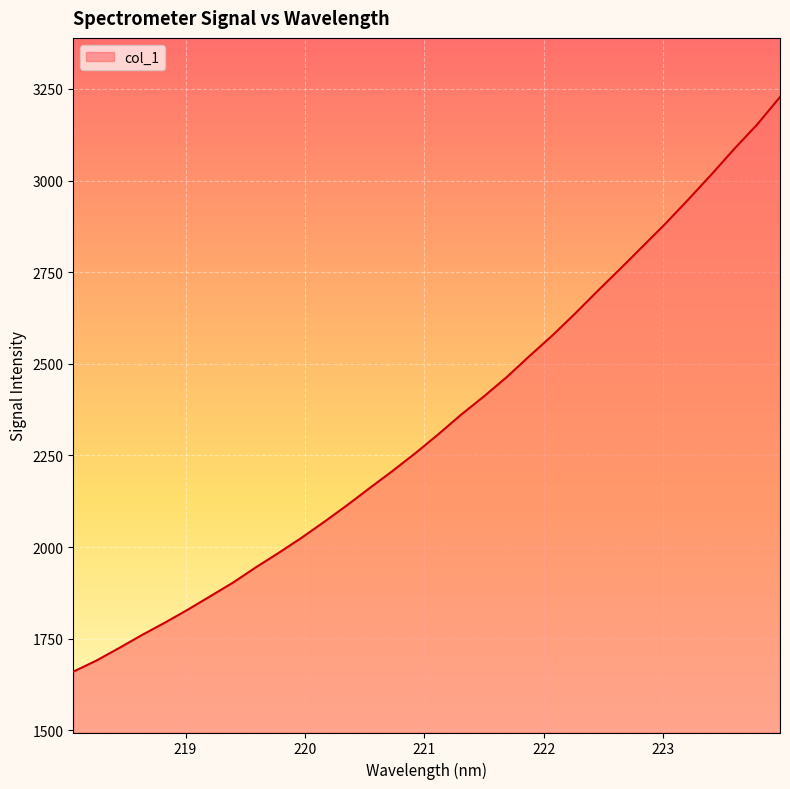

What is the difference between the maximum and minimum values?

1568.1